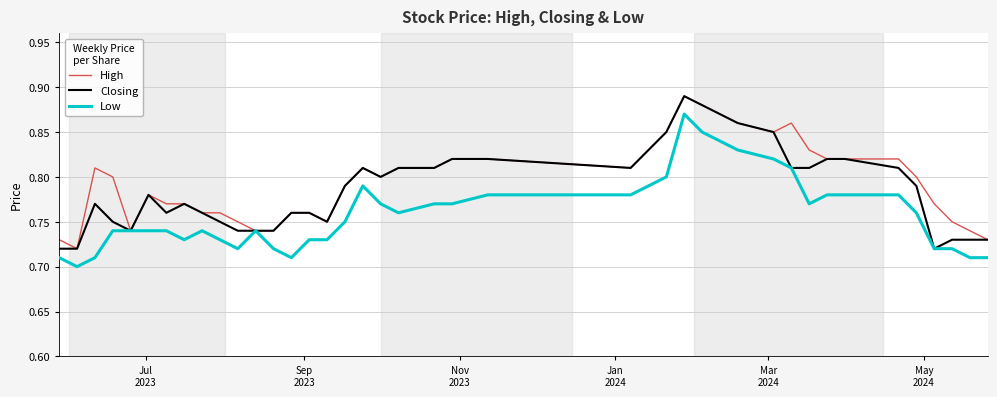

In High, how many points are higher than both neighbors (excluding endpoints)?

5